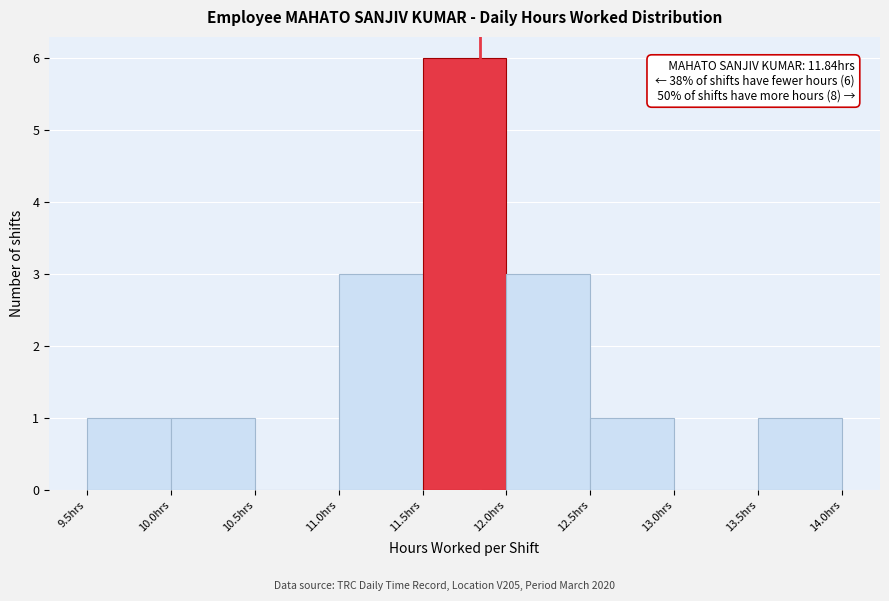

Which range on the x-axis has the tallest bar?

11.5 to 12.0